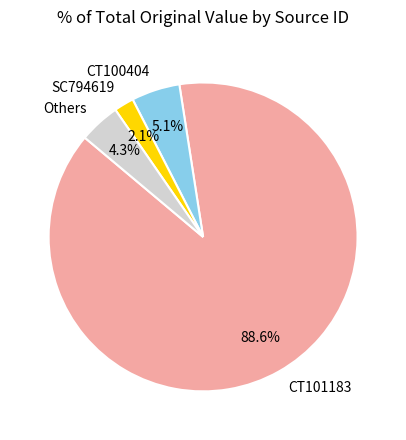

What is the smallest slice in the pie chart?

SC794619